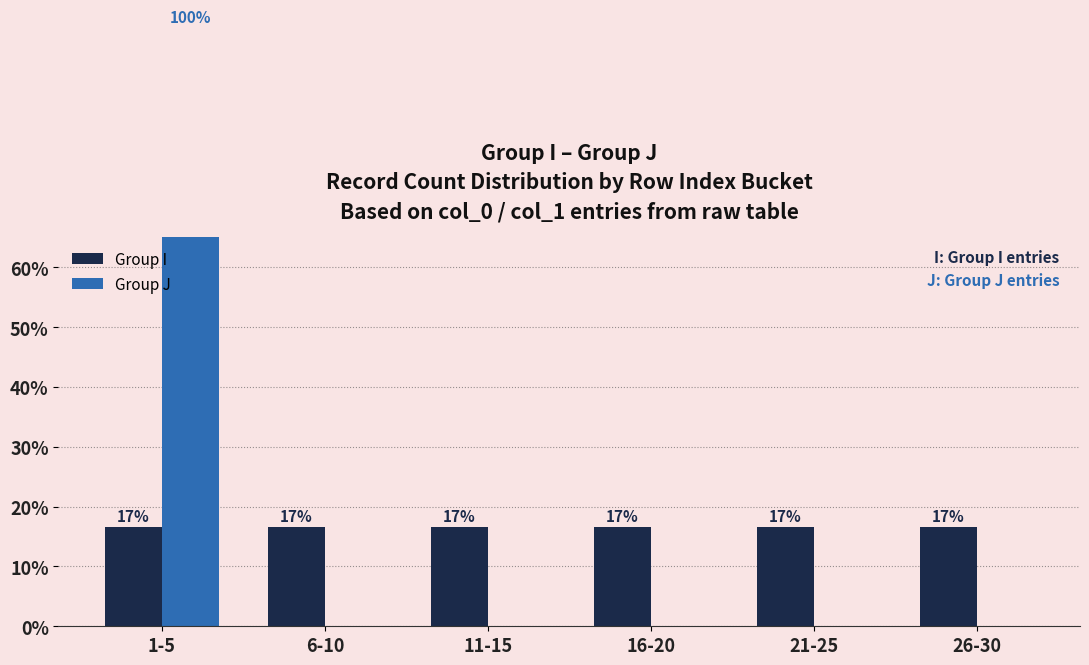

List the series in order of their peak value, lowest first.

Group I, Group J